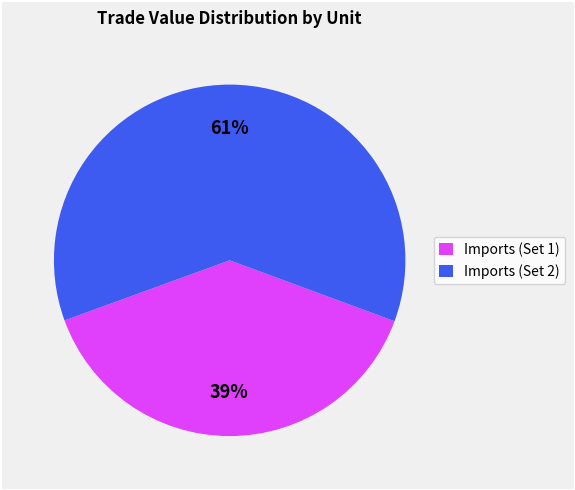

Is Imports (Set 1) the majority of the pie?

No